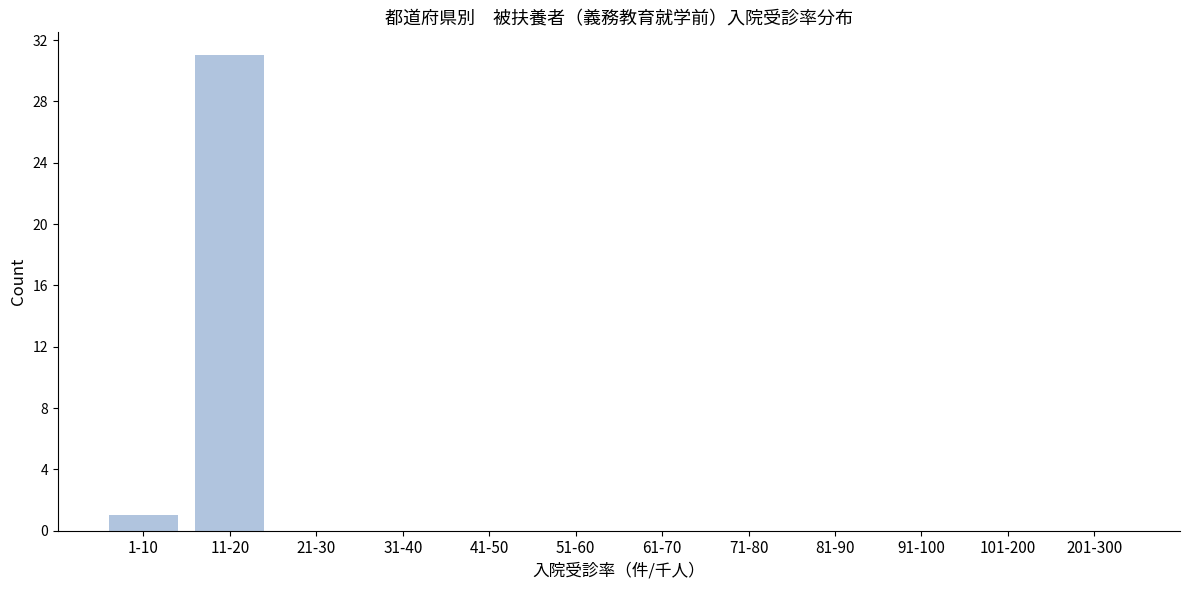

Reading left to right, transcribe all the data shown in this chart.

1-10=1	11-20=31	21-30=0	31-40=0	41-50=0	51-60=0	61-70=0	71-80=0	81-90=0	91-100=0	101-200=0	201-300=0